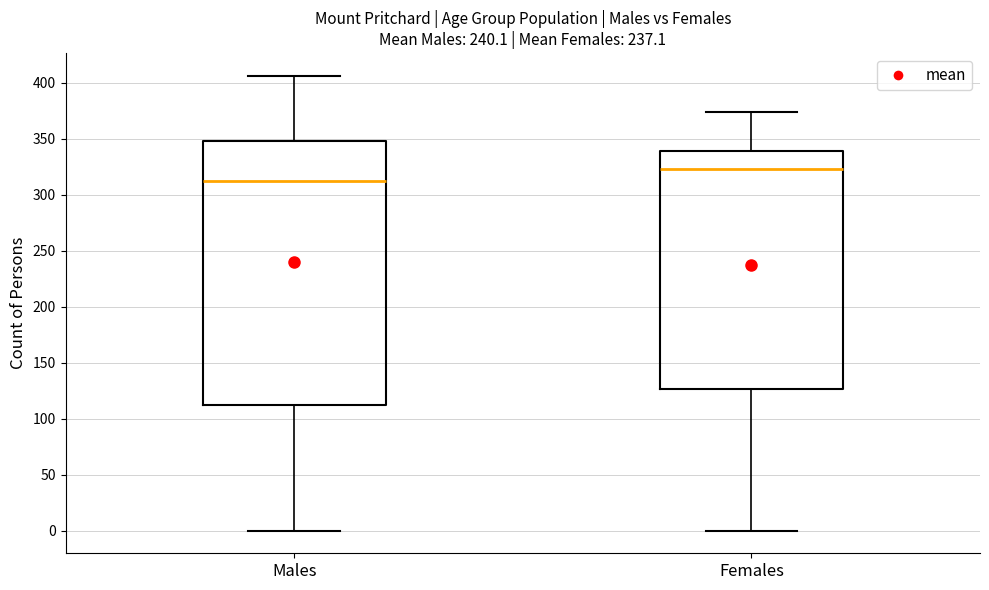

Where does the upper whisker of the box for Females end on the y-axis? The values are not printed on the chart, so give them approximately, as read against the axis.

375